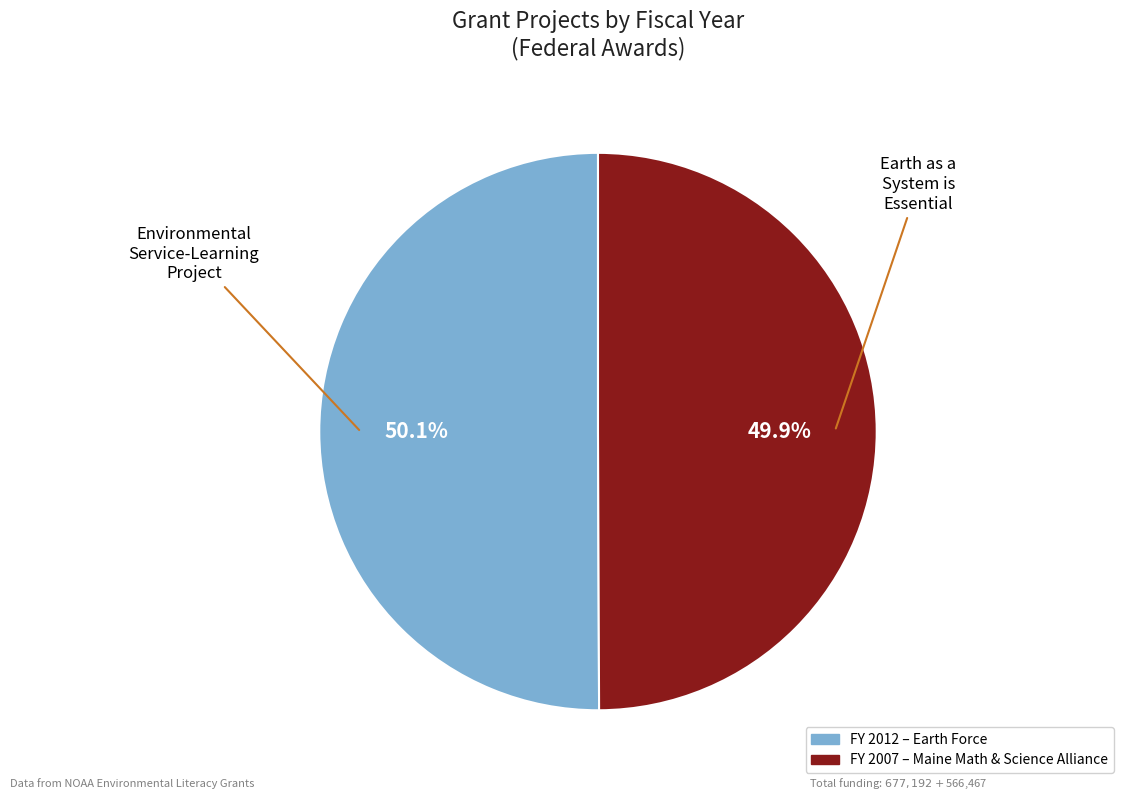

Is there a majority slice in this chart?

Yes